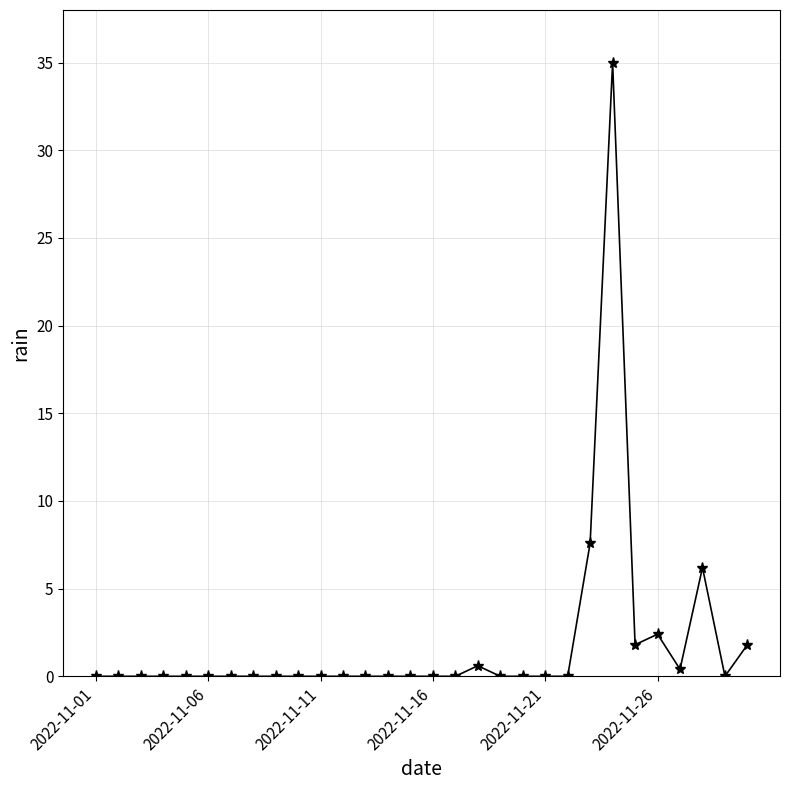

What is the sum of all values?

55.8